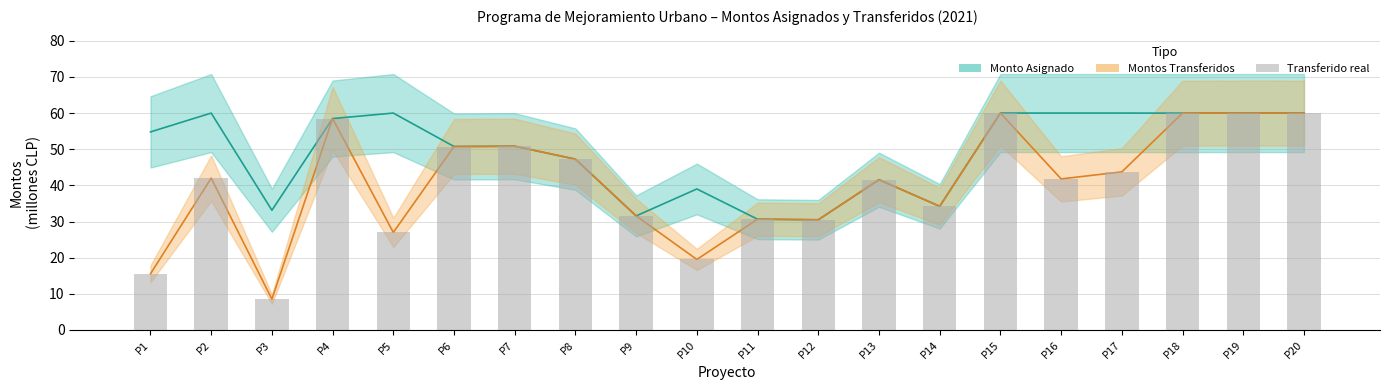

Reading left to right, transcribe all the data shown in this chart.

monto_asignado: 54.8	60.0	33.1	58.5	60.0	50.7	50.8	47.2	31.6	39.0	30.6	30.5	41.6	34.2	60.0	60.0	60.0	60.0	60.0	60.0
montos_transferidos: 15.5	42.0	8.5	58.5	27.0	50.7	50.8	47.2	31.6	19.5	30.6	30.5	41.6	34.2	60.0	41.8	43.7	60.0	60.0	60.0